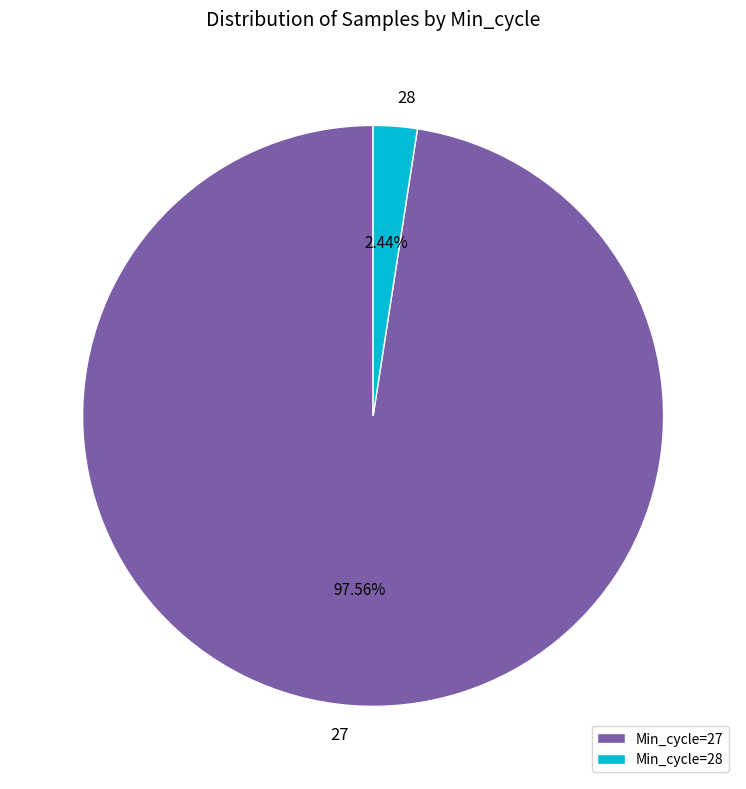

Does any single category account for the majority?

Yes